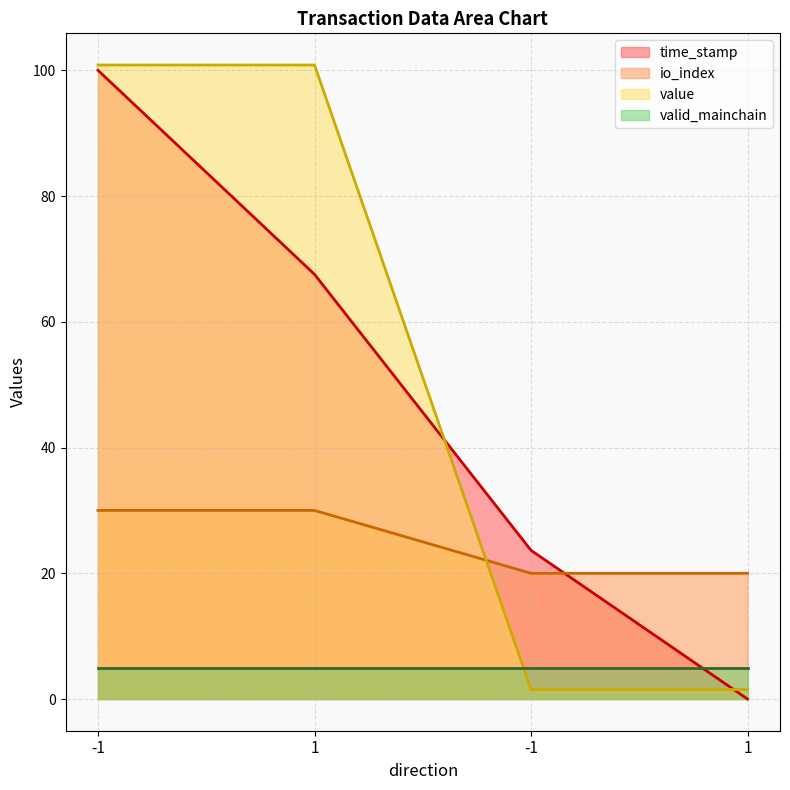

What is the spread (max minus min) of values at 1?

70.8